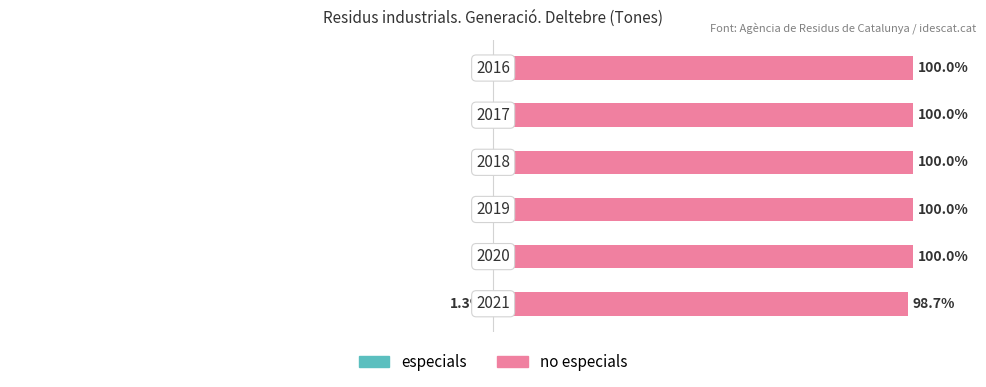

Does the chart contain stacked bars?

No